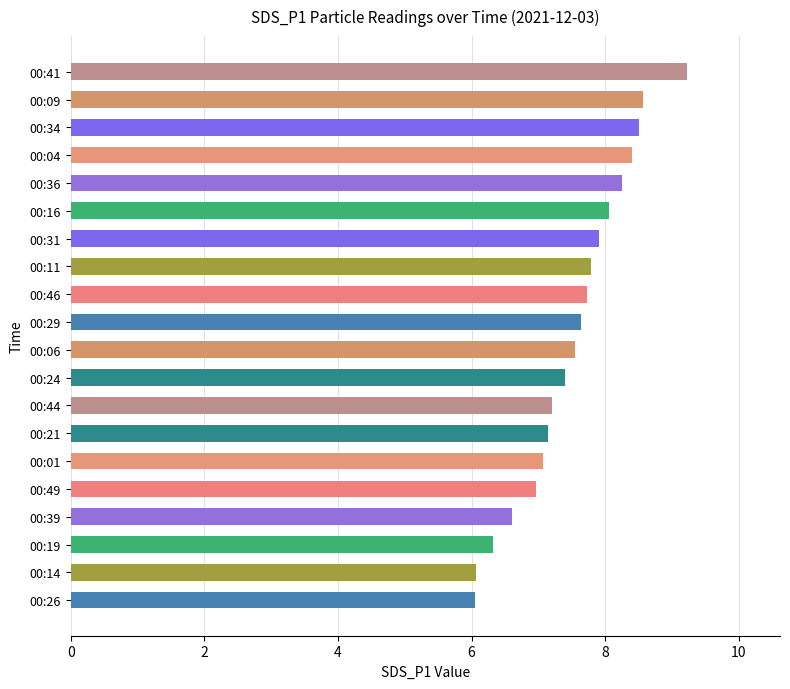

The chart shows a value of 7.7 at 00:46. True or false?

True